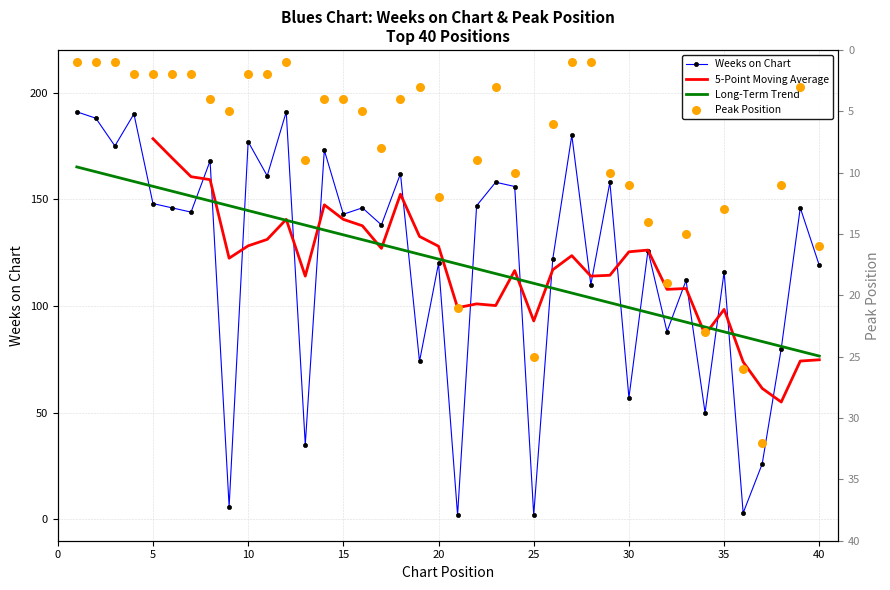

Is the value of Peak Position at 32 greater than the value of Weeks on Chart at 34?

No